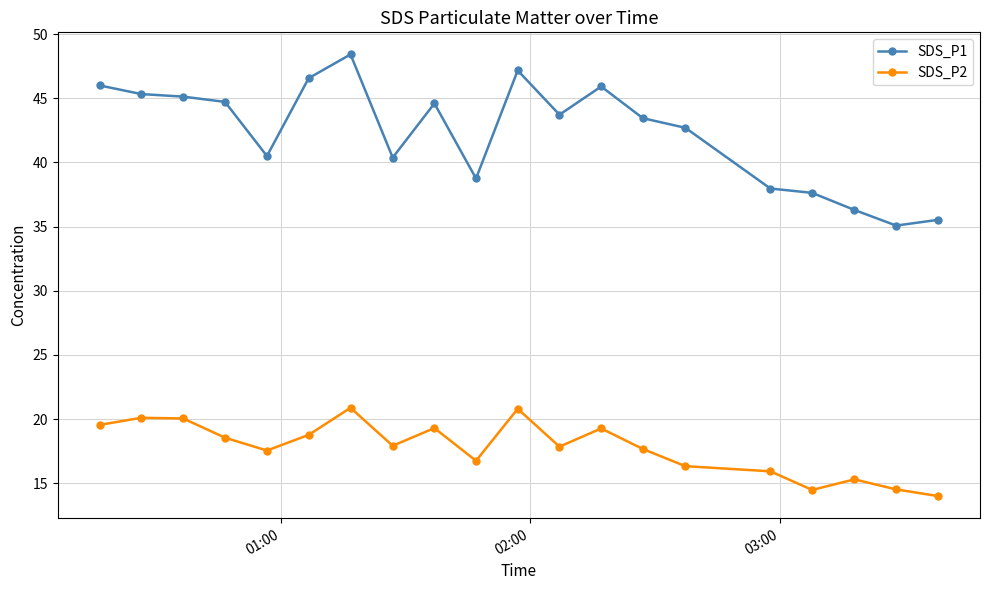

How many values in the SDS_P2 series exceed 17?

13